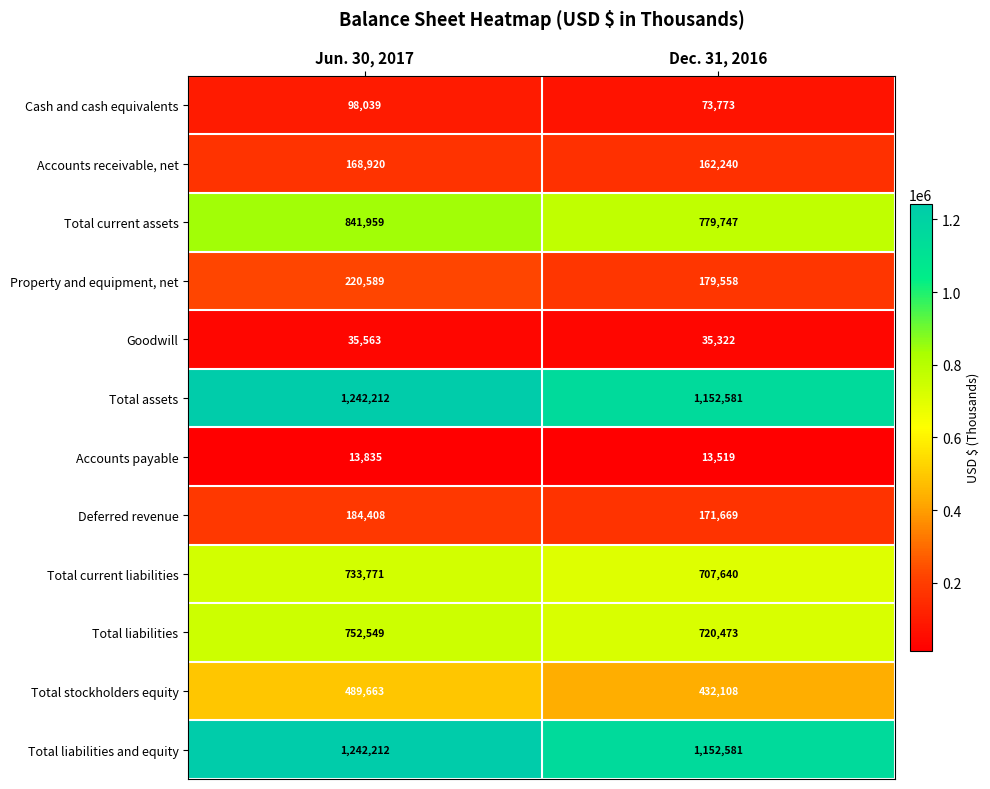

Is it true that Total assets equals 1152581 at Dec. 31, 2016?

True